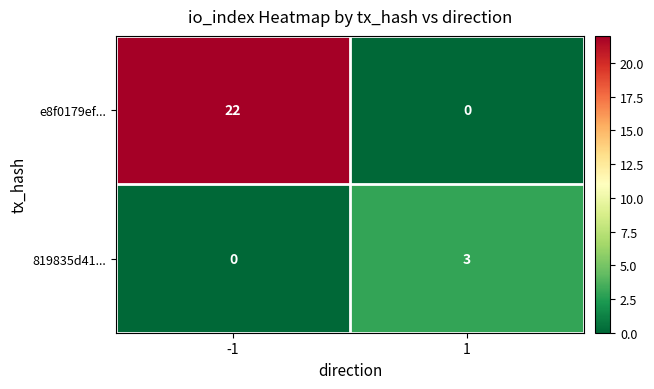

Which series has the widest spread of values?

e8f0179ef...